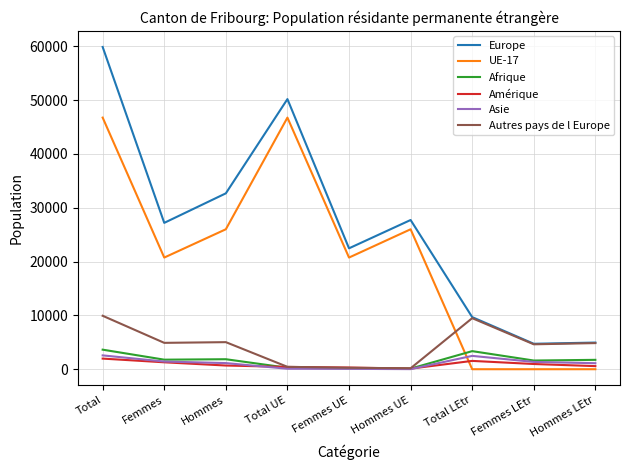

Which series ends up on top after the final intersection of UE-17 and Autres pays de l Europe?

Autres pays de l Europe